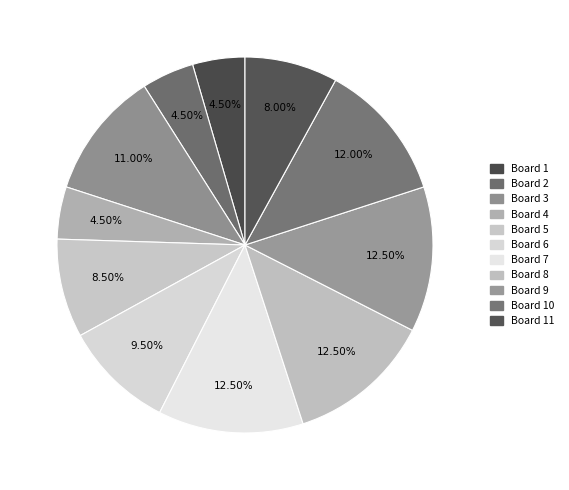

Is there a majority slice in this chart?

No